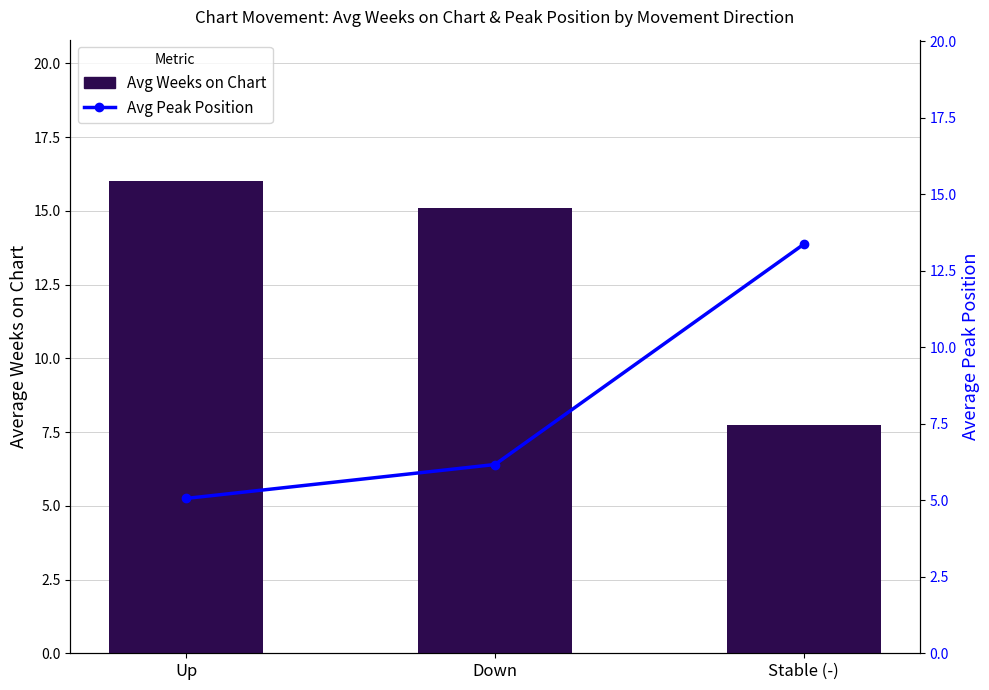

Which series has the largest total across all categories?

Avg Weeks on Chart